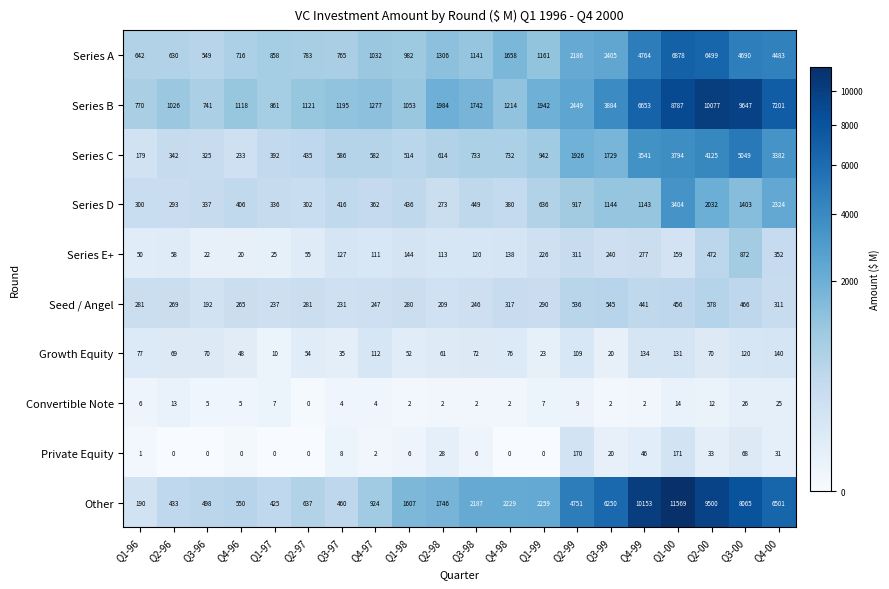

Count the number of data series in this chart.

10